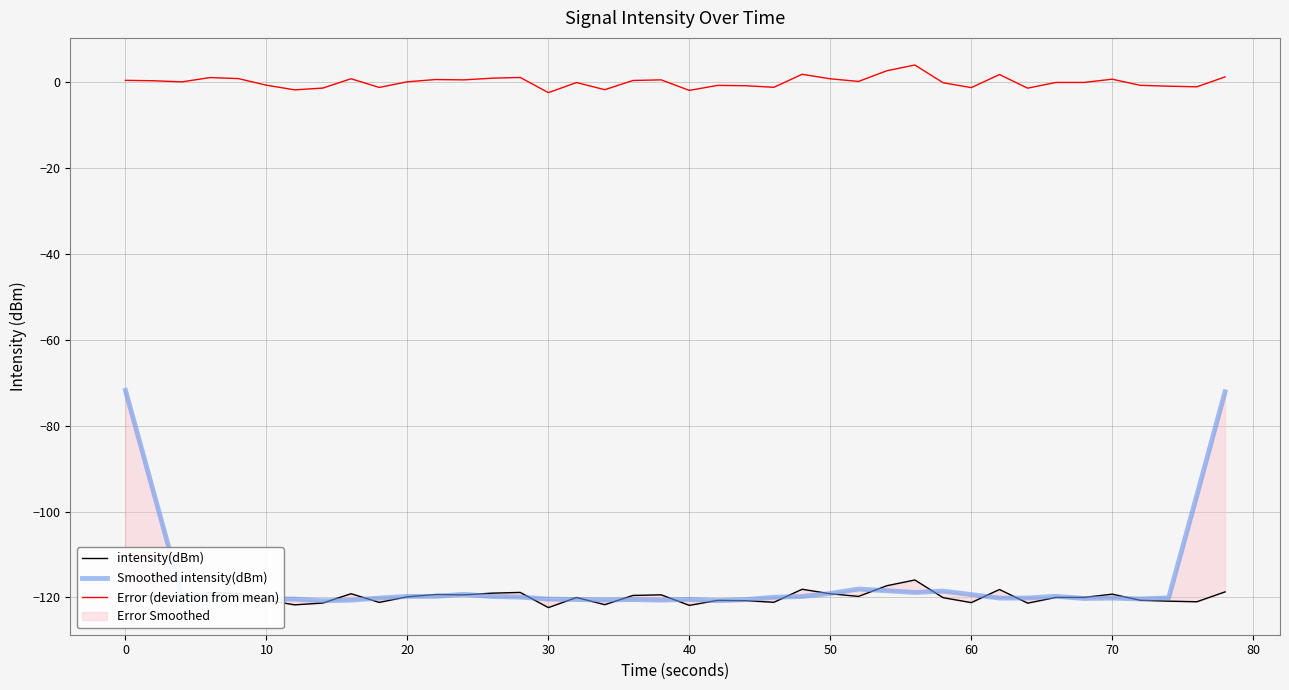

The value of intensity(dBm) at 19 is -76.2. True or false?

False